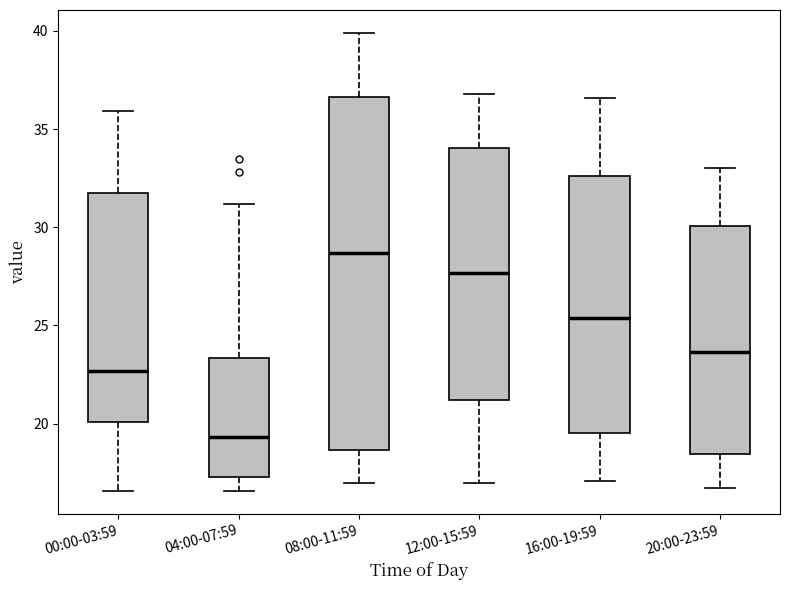

Reading left to right, transcribe this box plot: for each box, give where its median line is, the range the box spans, and where its two whiskers end, as read against the y-axis. The values are not printed on the chart, so give them approximately, as read against the axis.

00:00-03:59: median 22.5, box 20.0 to 31.5, whiskers 16.5 to 36.0
04:00-07:59: median 19.5, box 17.5 to 23.5, whiskers 16.5 to 31.0
08:00-11:59: median 28.5, box 18.5 to 36.5, whiskers 17.0 to 40.0
12:00-15:59: median 27.5, box 21.0 to 34.0, whiskers 17.0 to 37.0
16:00-19:59: median 25.5, box 19.5 to 32.5, whiskers 17.0 to 36.5
20:00-23:59: median 23.5, box 18.5 to 30.0, whiskers 16.5 to 33.0